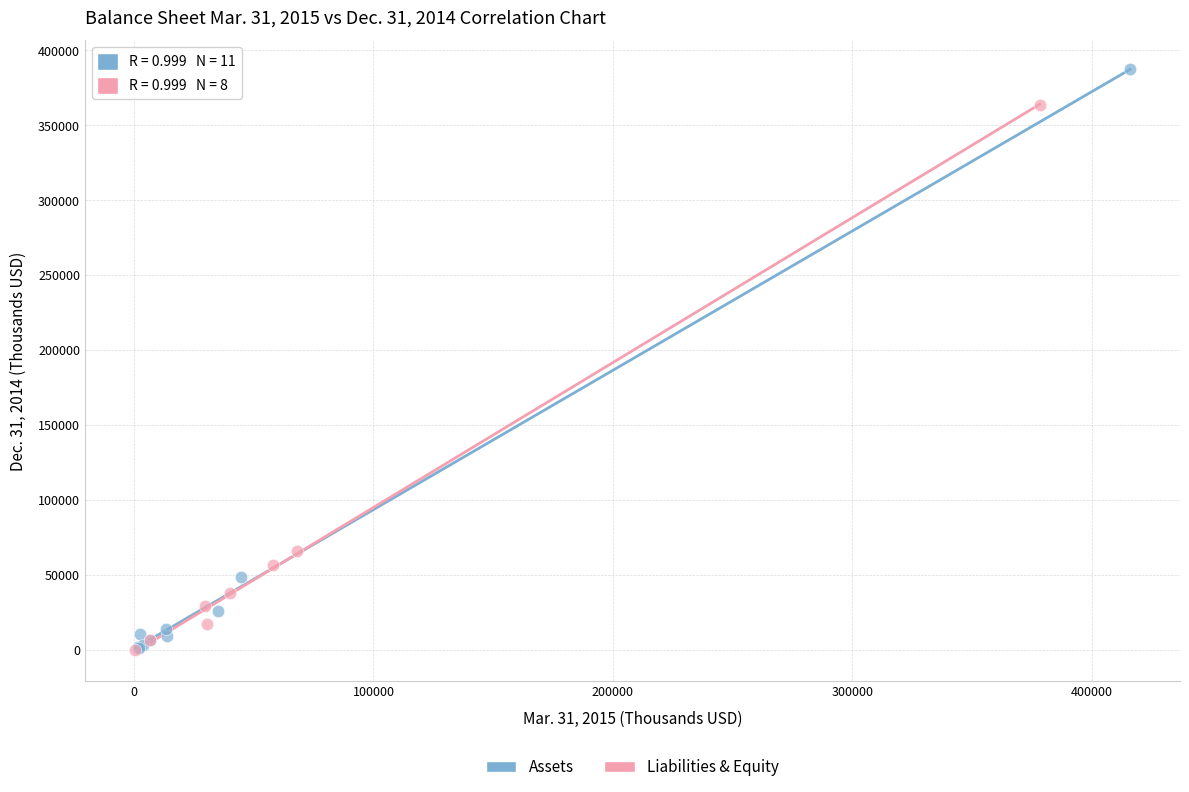

Which series reaches the maximum Y coordinate?

Assets